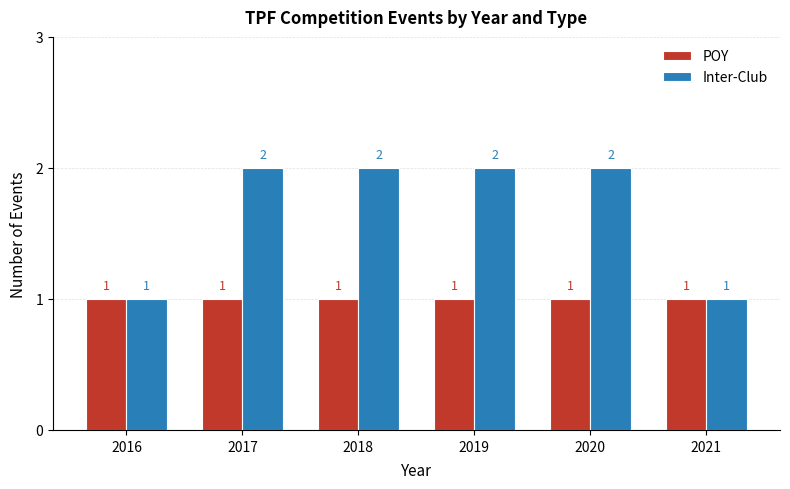

Are the bars horizontal?

No